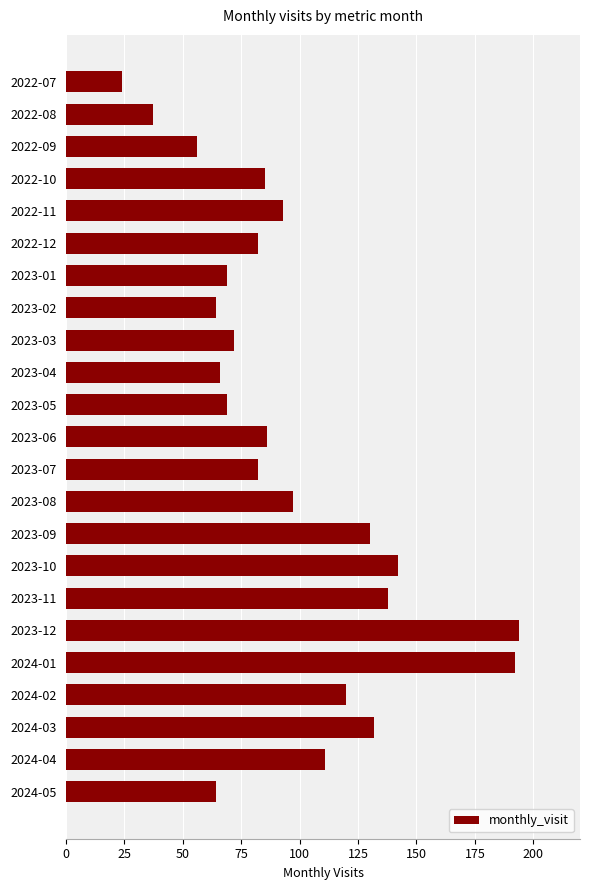

Reading top to bottom, extract all data points from this chart.

24	37	56	85	93	82	69	64	72	66	69	86	82	97	130	142	138	194	192	120	132	111	64